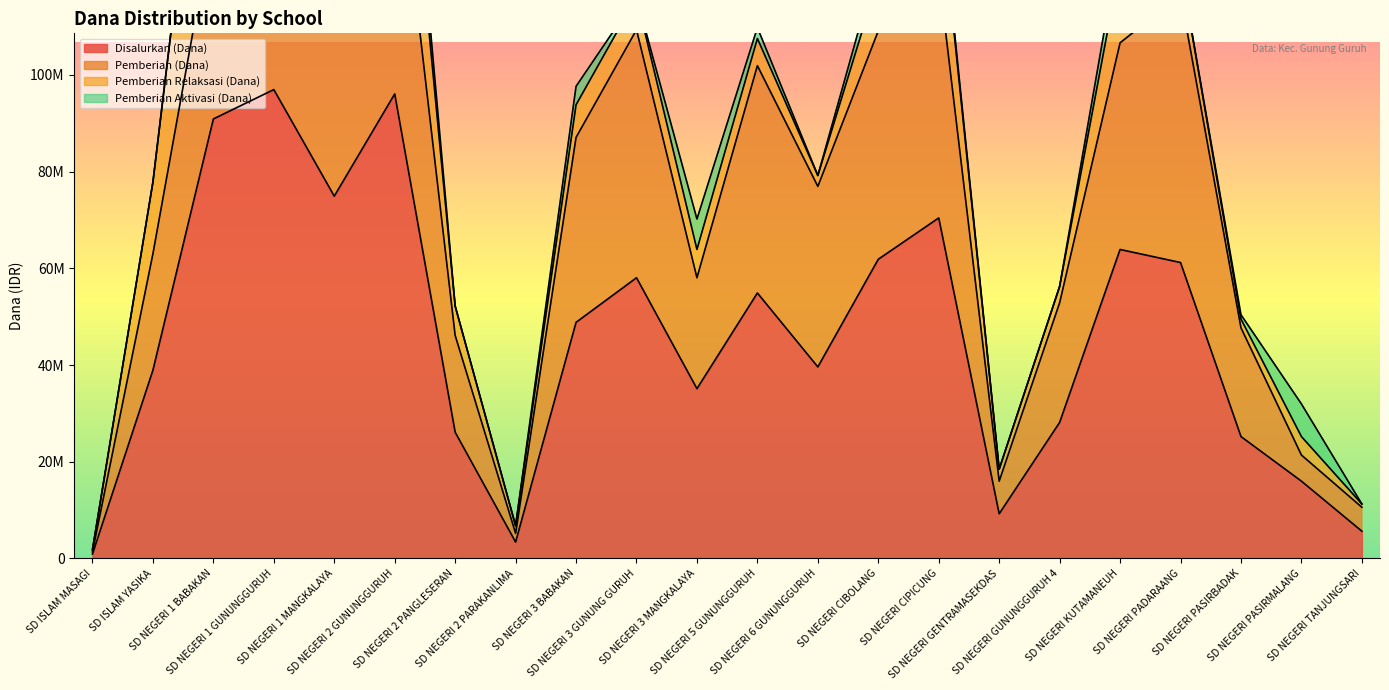

What is the difference between the maximum and minimum values in the Pemberian Aktivasi (Dana) series?

8550000